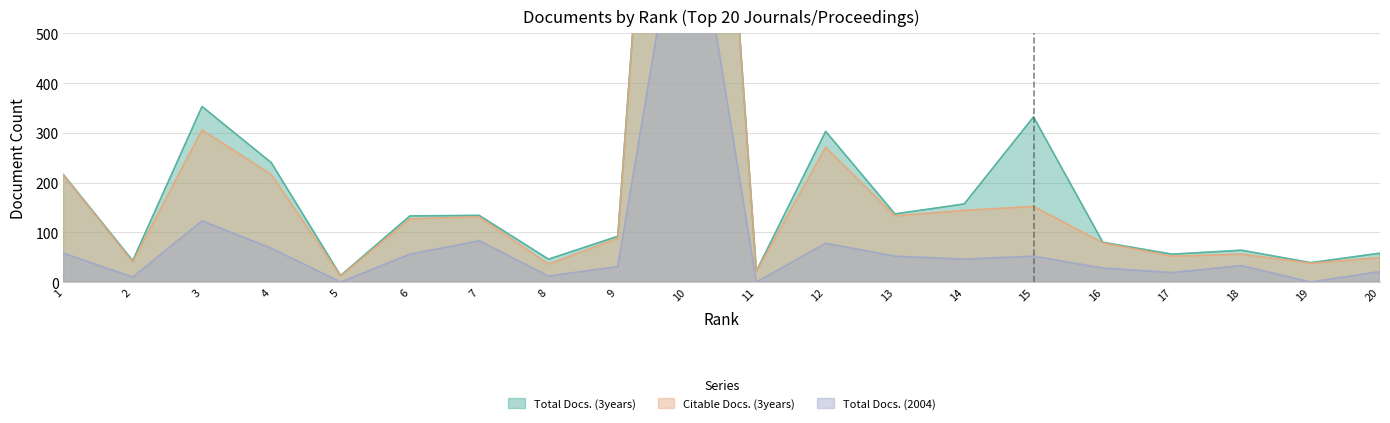

Which has a higher value, 18 or 13?

13